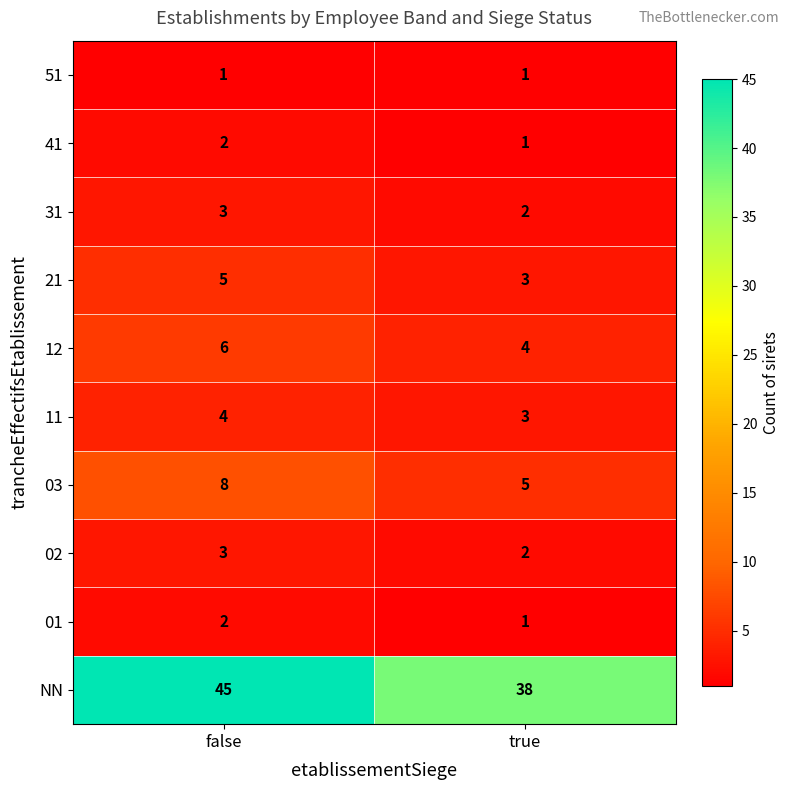

The value of 31 at false is 1. True or false?

False